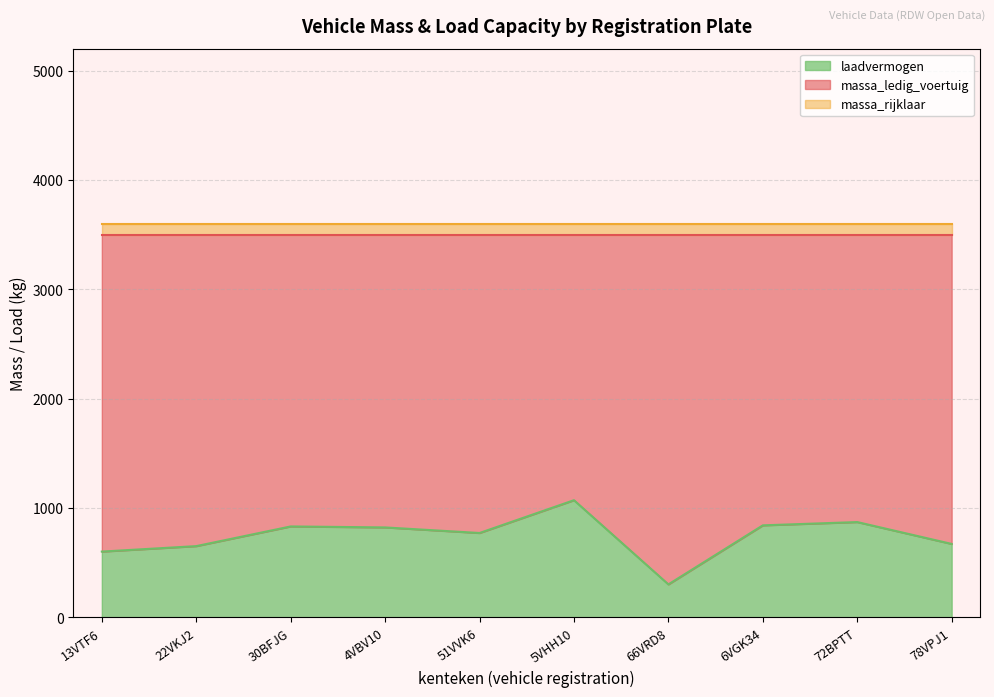

True or false: massa_rijklaar and laadvermogen intersect in this chart.

False